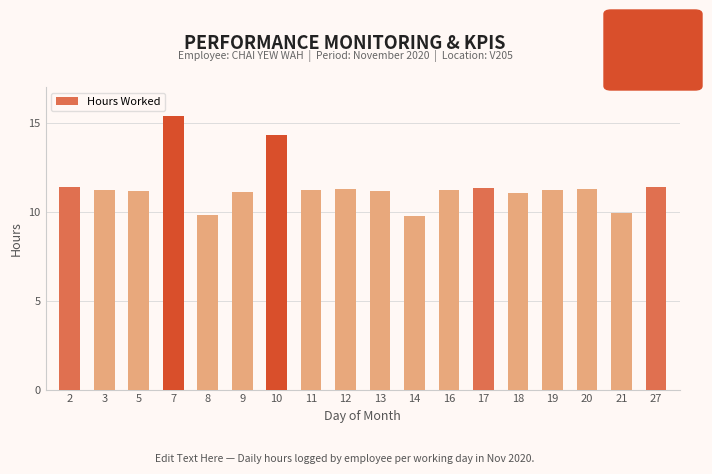

What is the difference between the values at 21 and 3?

1.3